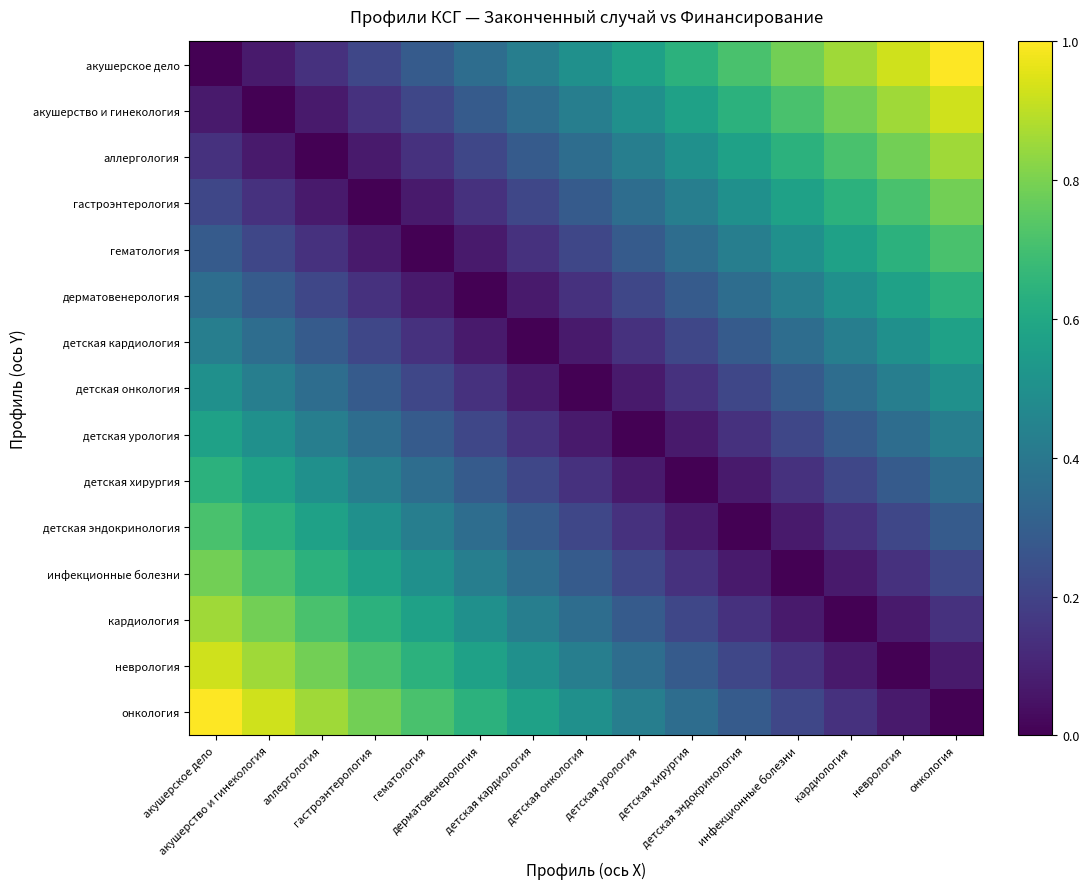

Between детская эндокринология and детская хирургия, which is larger?

детская эндокринология